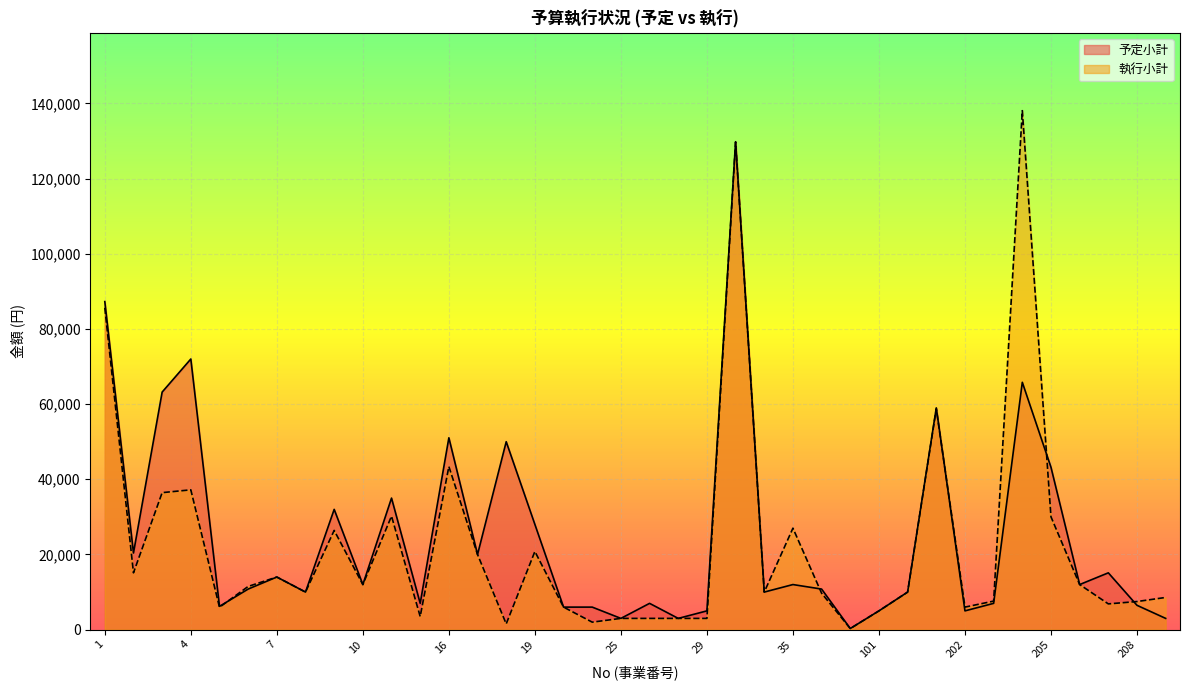

At which category is the sum across all series the highest?

33